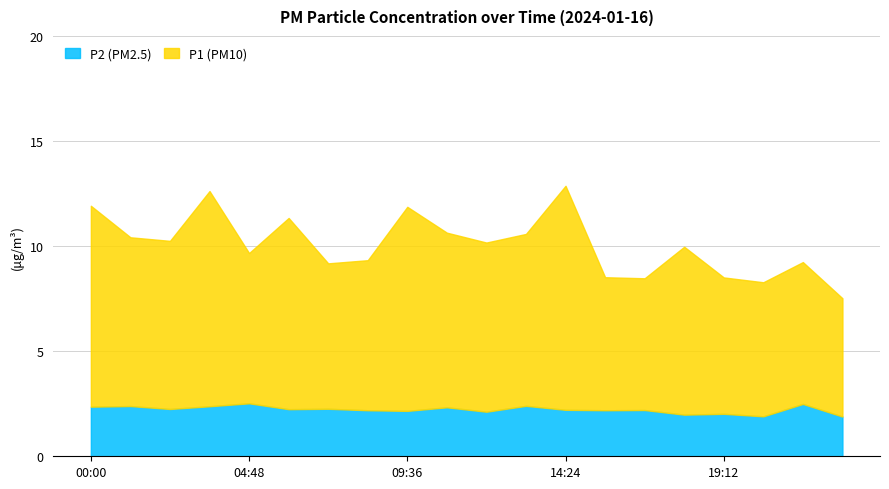

True or false: P1 and P2 cross at least once.

False